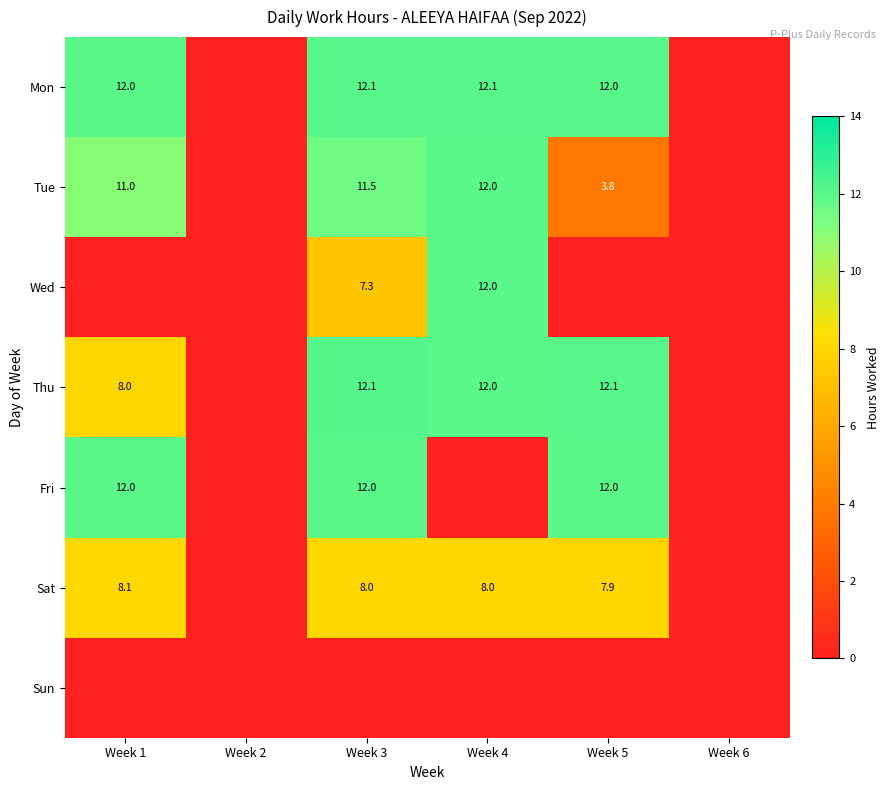

How many distinct data groups are displayed?

7